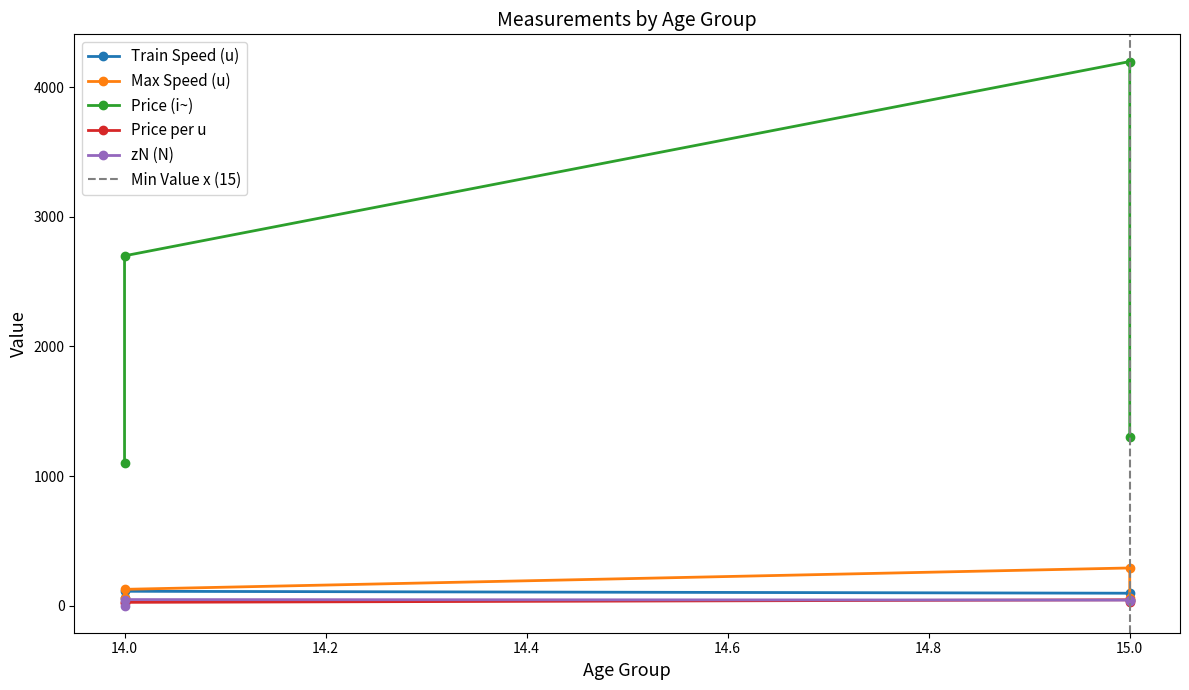

What is the minimum value for Train Speed (u)?

45.0